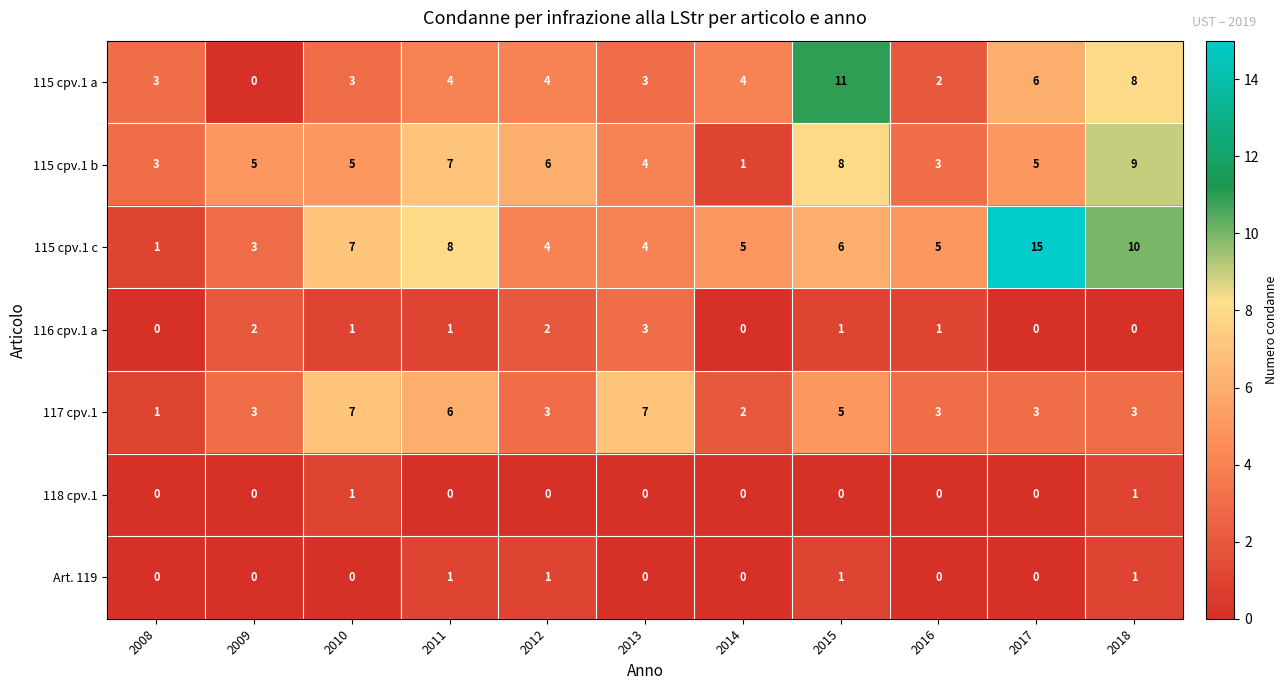

Which series has the largest total across all categories?

115 cpv.1 c